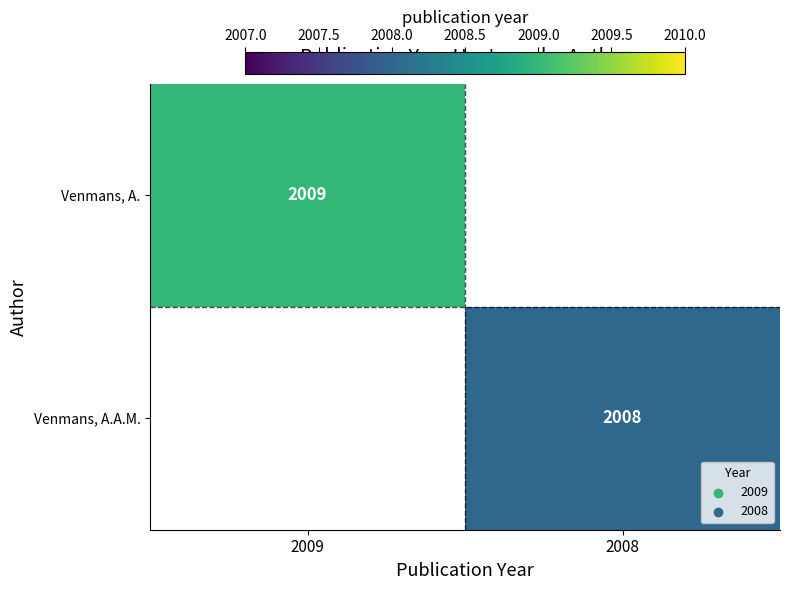

Is it true that Venmans, A. equals 557 at 2009?

False